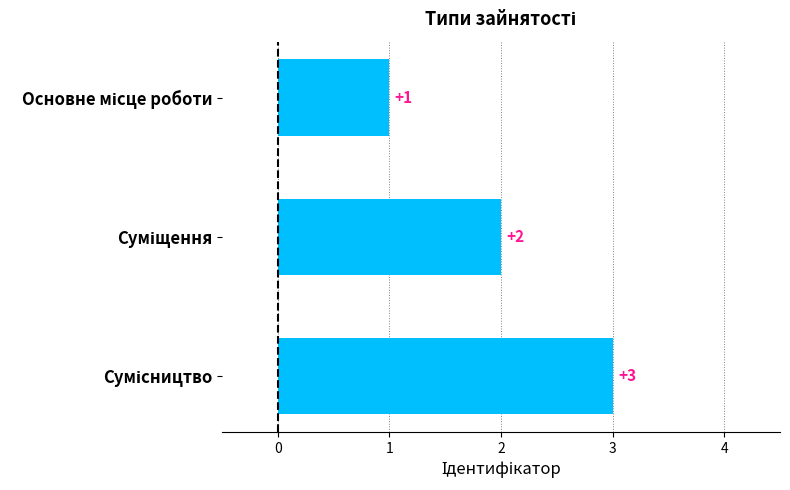

What is the maximum value shown in the chart?

3